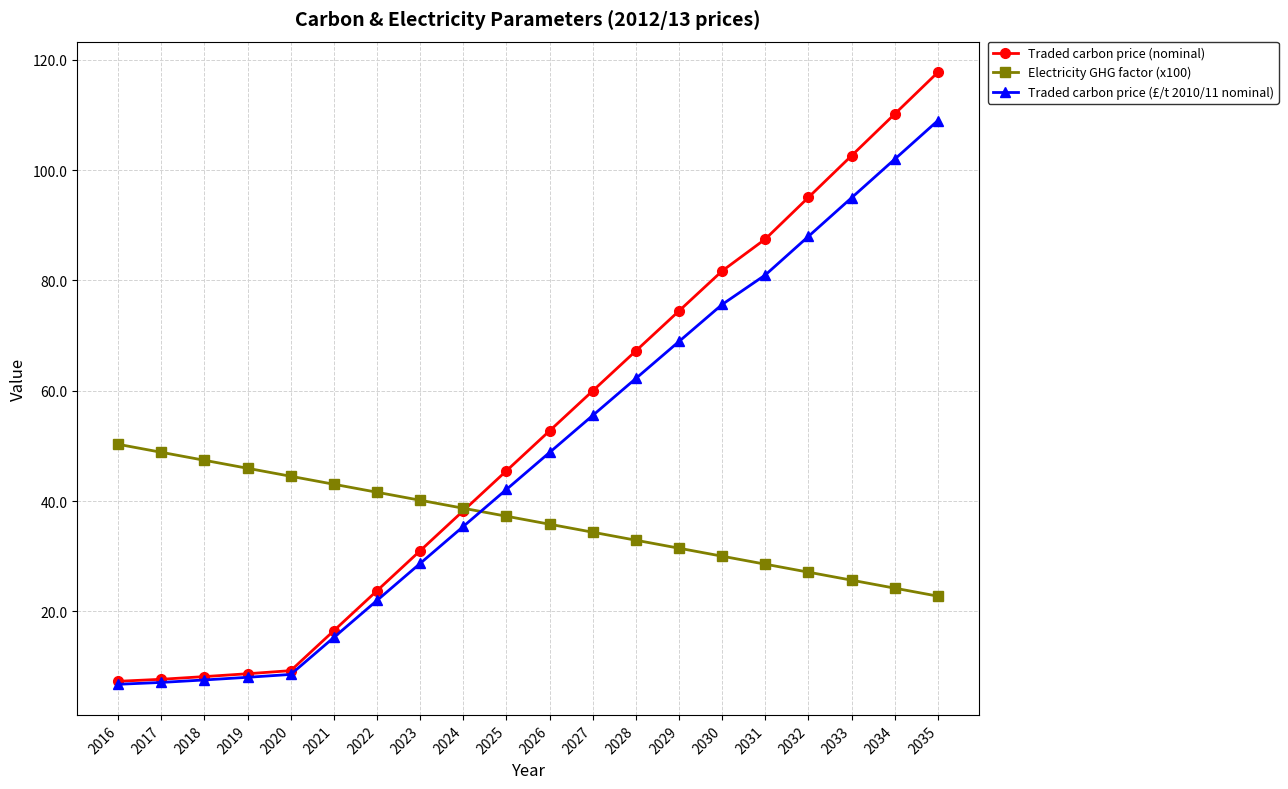

What is the sum of the Electricity GHG factor (x100) values at 2026 and 2019?

81.7